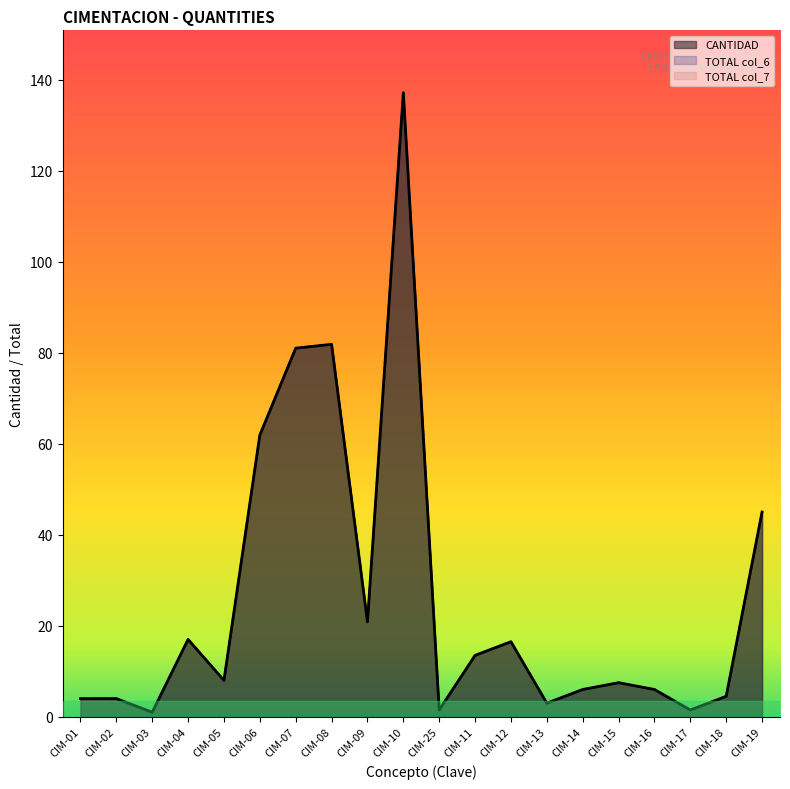

True or false: CANTIDAD has more than 1 points higher than both neighbors.

True